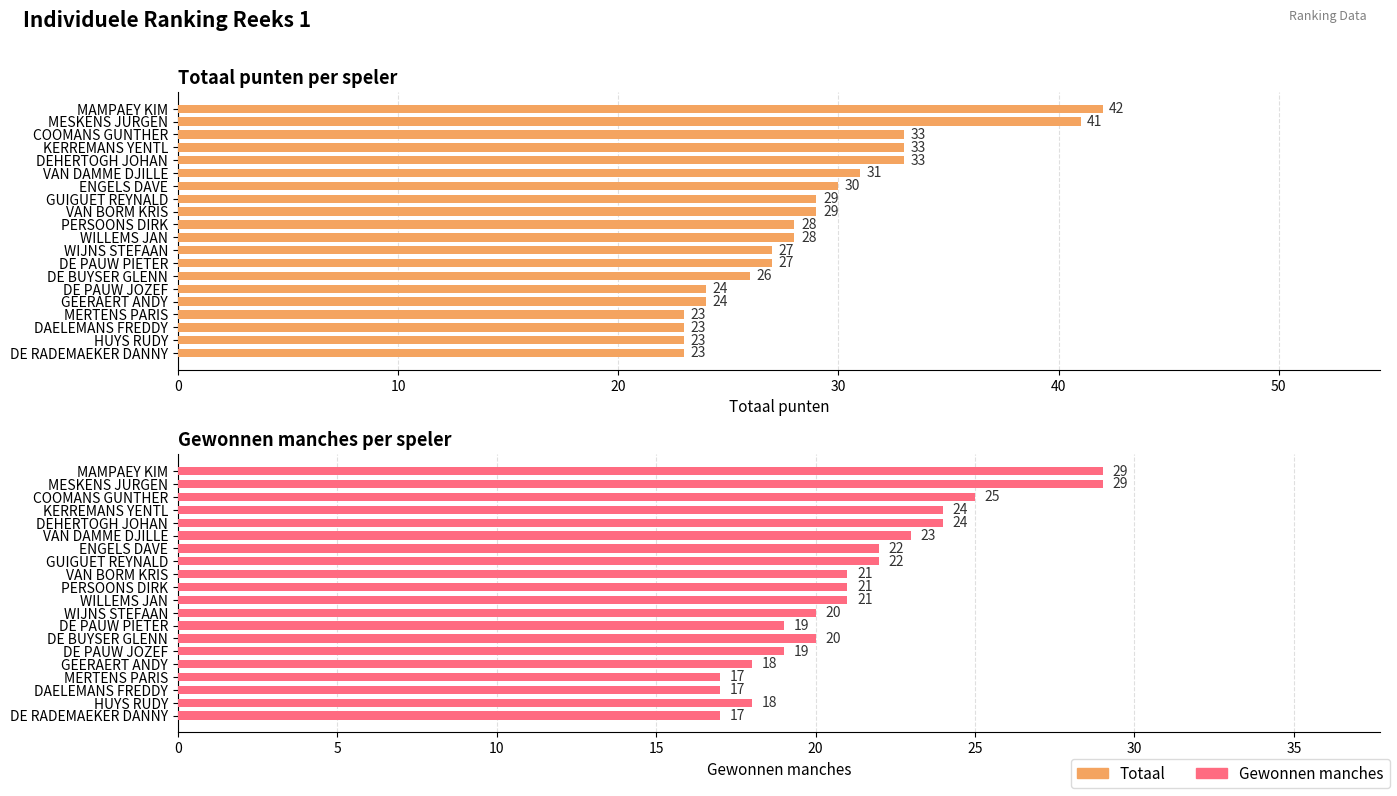

Are the bars horizontal?

Yes